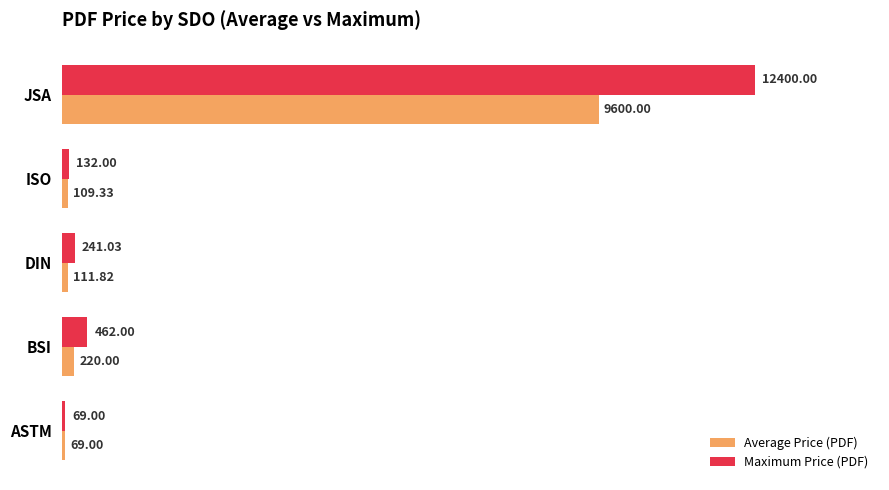

What is the average value of the Average Price (PDF) series?

2022.0